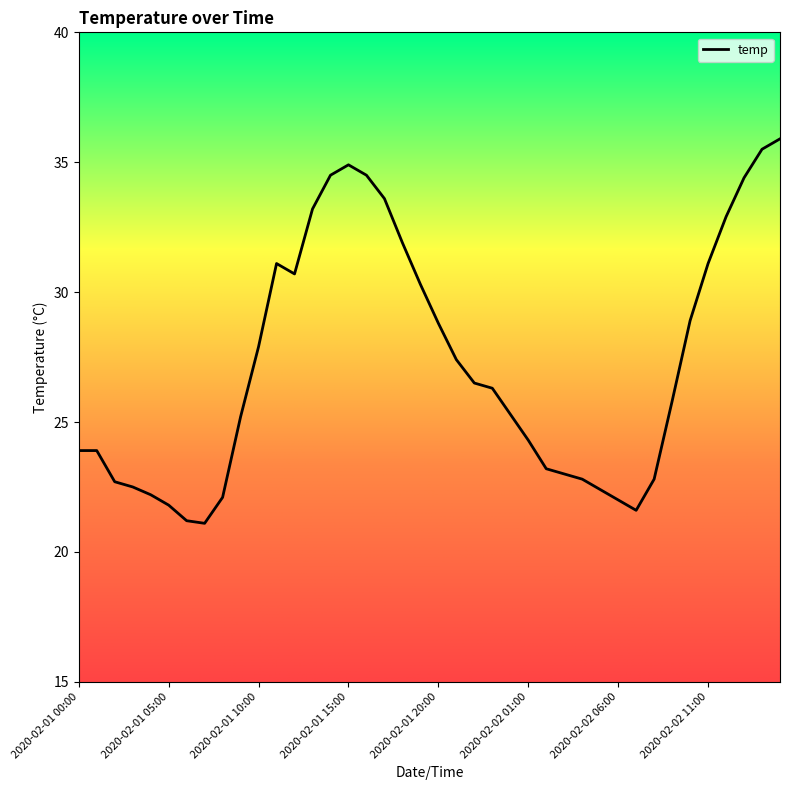

What is the greatest value displayed?

35.9